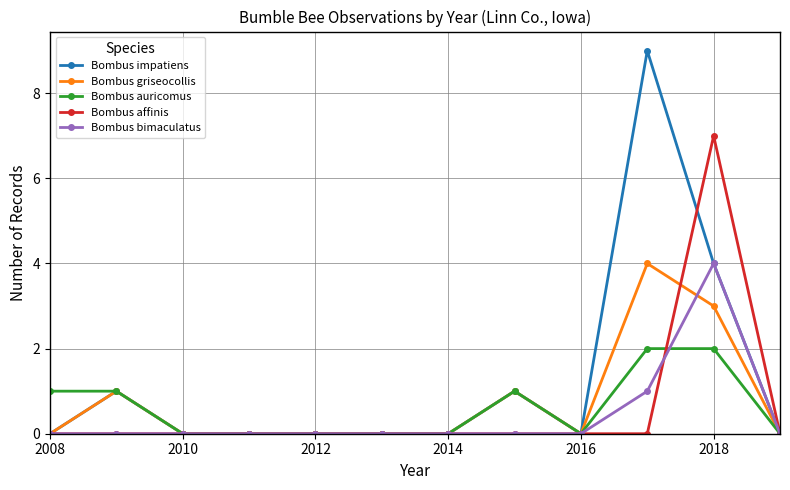

What is the sum of all Bombus affinis values?

7